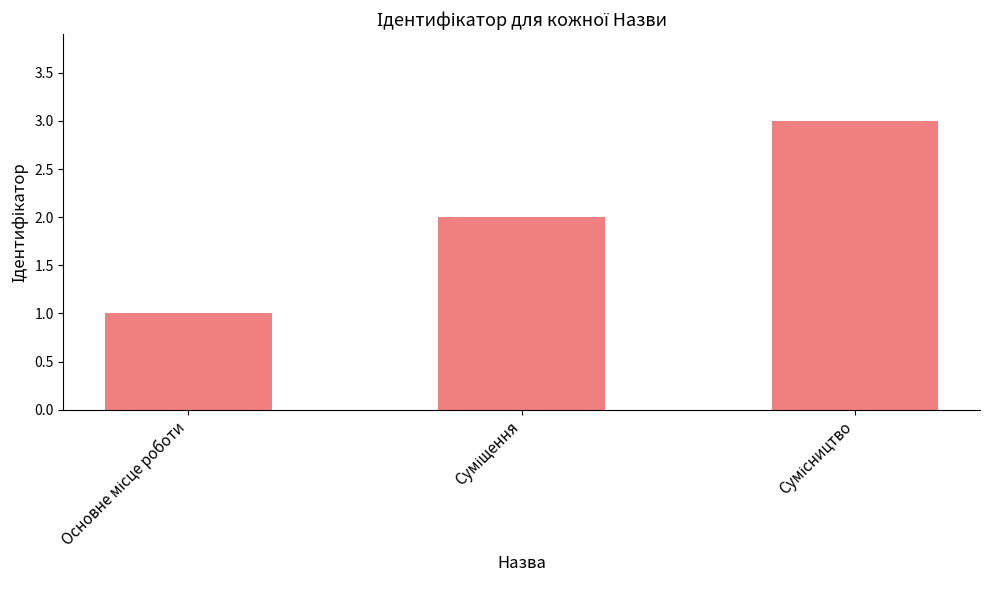

Are the bars grouped side by side (vs. stacked)?

No